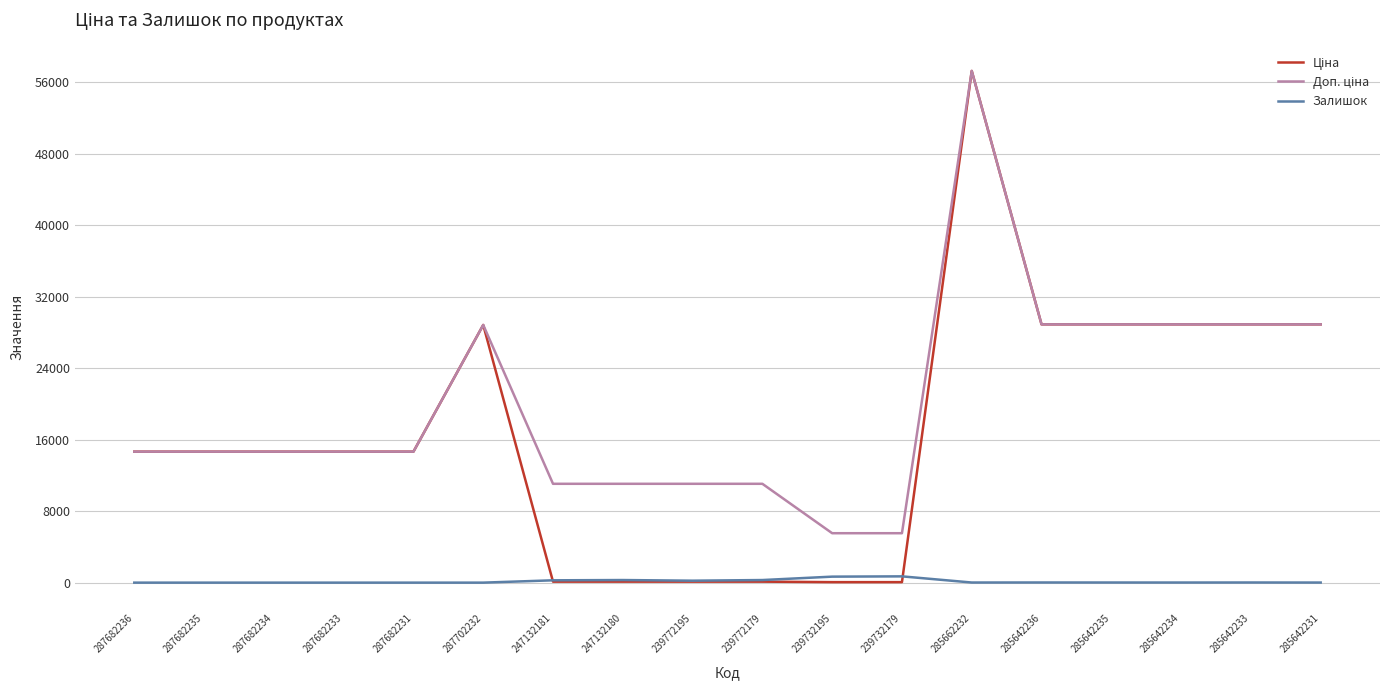

Is this an area chart (filled region under the line)?

No